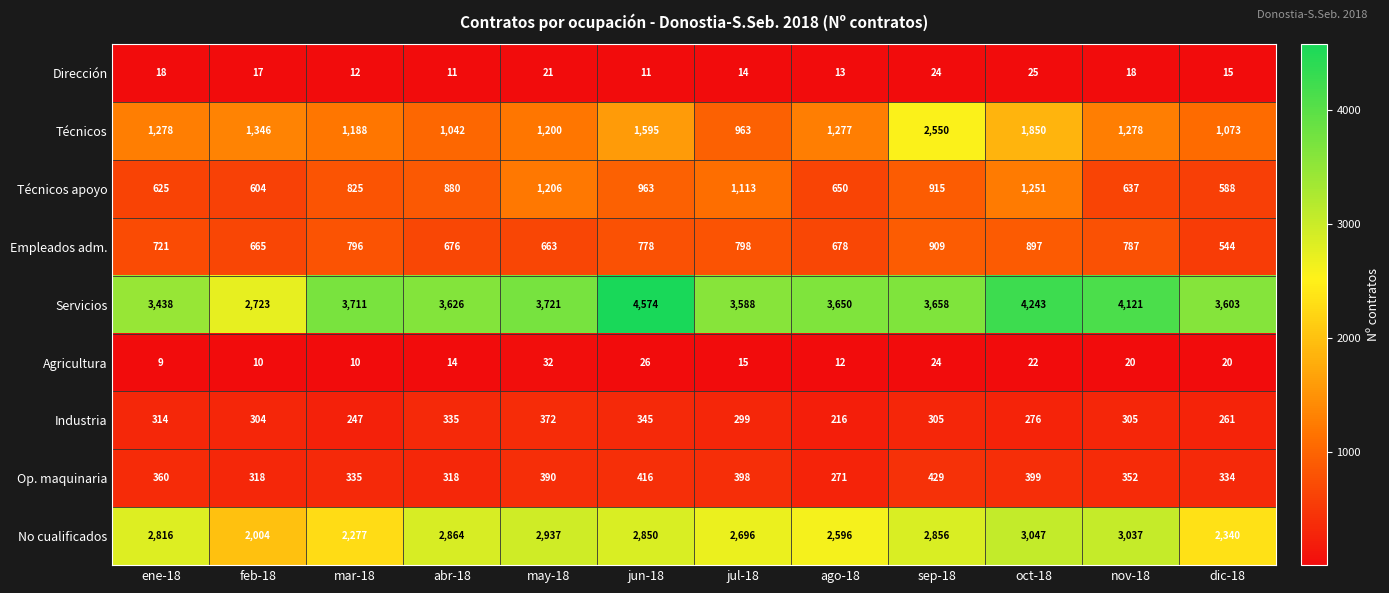

What is the total value across all series at oct-18?

12010